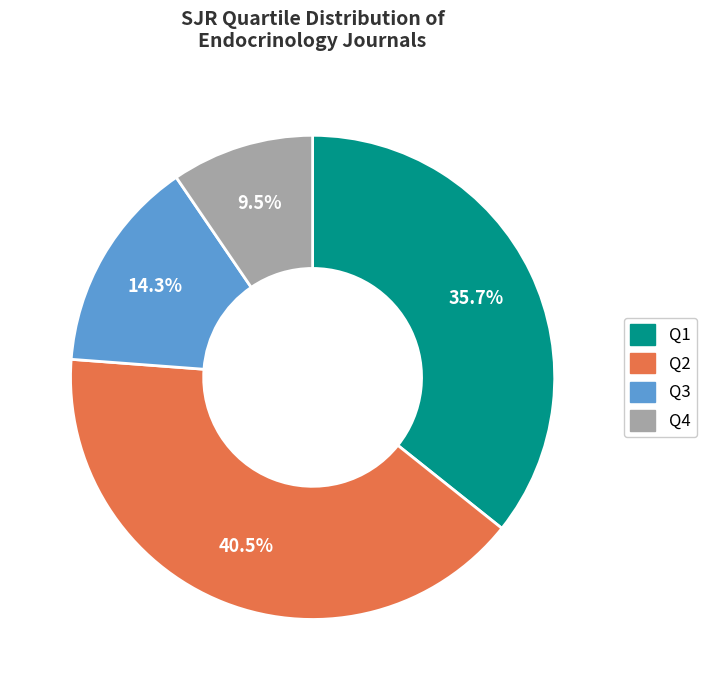

Does Q3 account for over 50% of the chart?

No